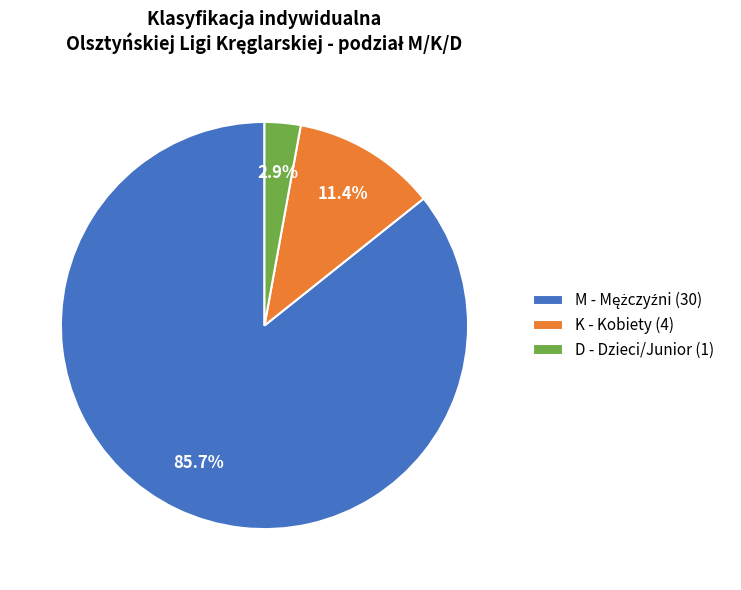

Which has a higher value, D or K?

K